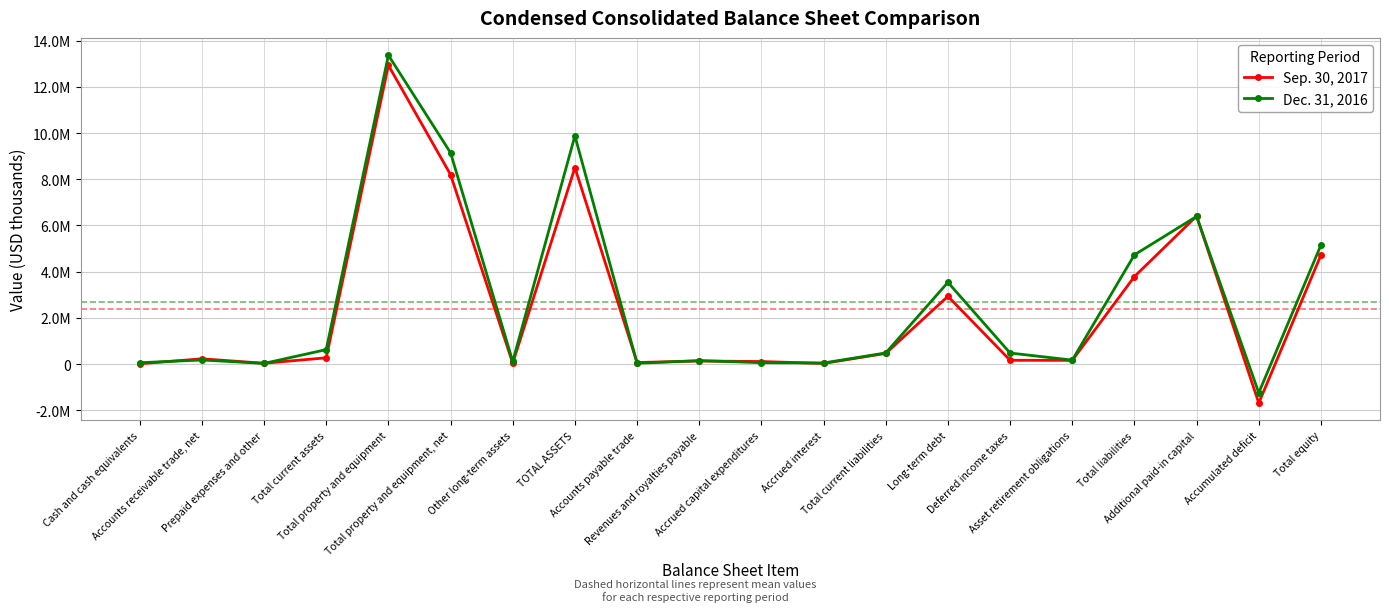

Which series ends up on top after the final intersection of Dec. 31, 2016 and Sep. 30, 2017?

Dec. 31, 2016